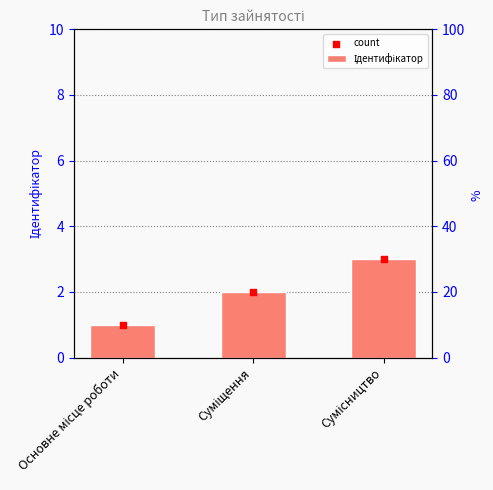

Which series reaches the maximum Y coordinate?

Ідентифікатор